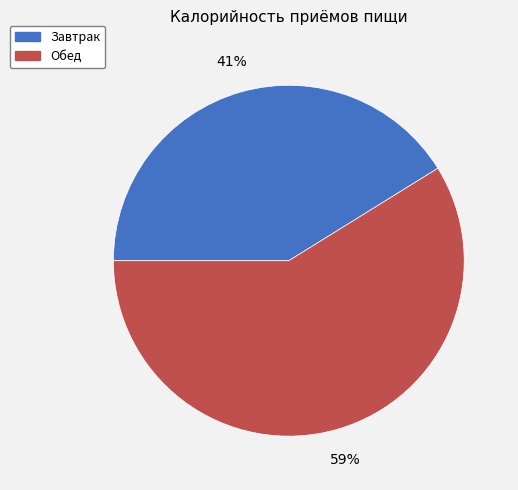

Do Завтрак and Обед together represent more than half of the pie?

Yes